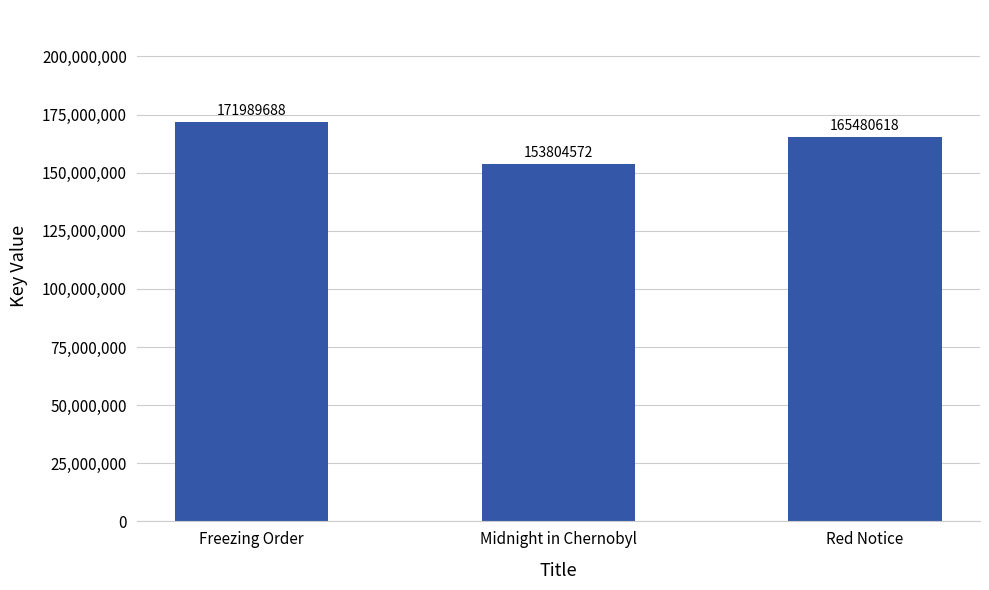

How many bars are there in total?

3